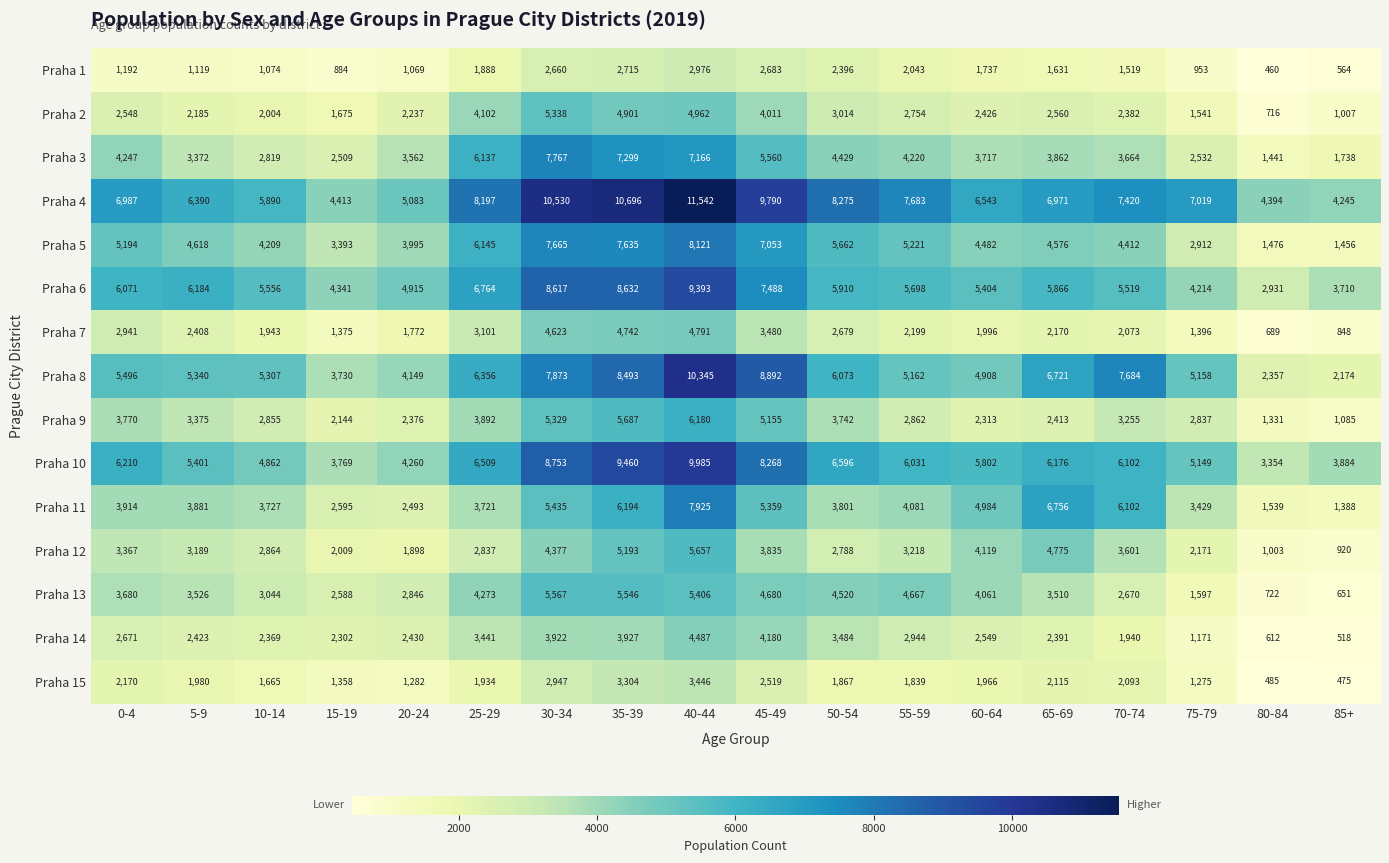

Rank the series at 10-14 from highest to lowest value.

Praha 4, Praha 6, Praha 8, Praha 10, Praha 5, Praha 11, Praha 13, Praha 12, Praha 9, Praha 3, Praha 14, Praha 2, Praha 7, Praha 15, Praha 1